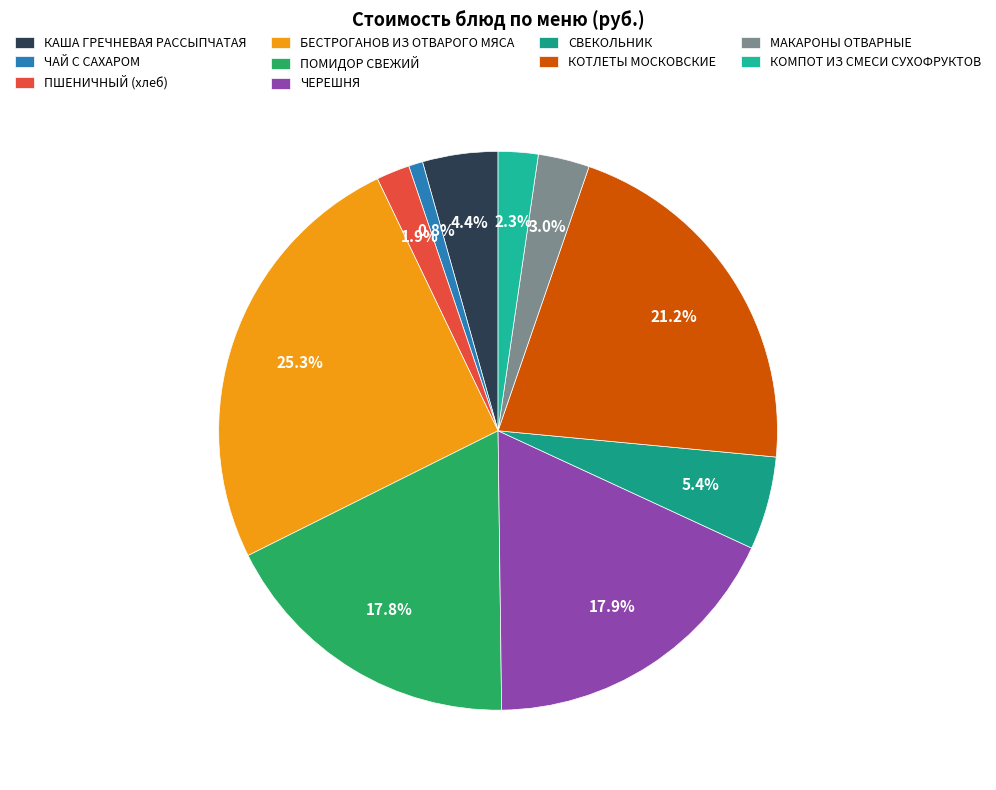

How many slices are in this pie chart?

10